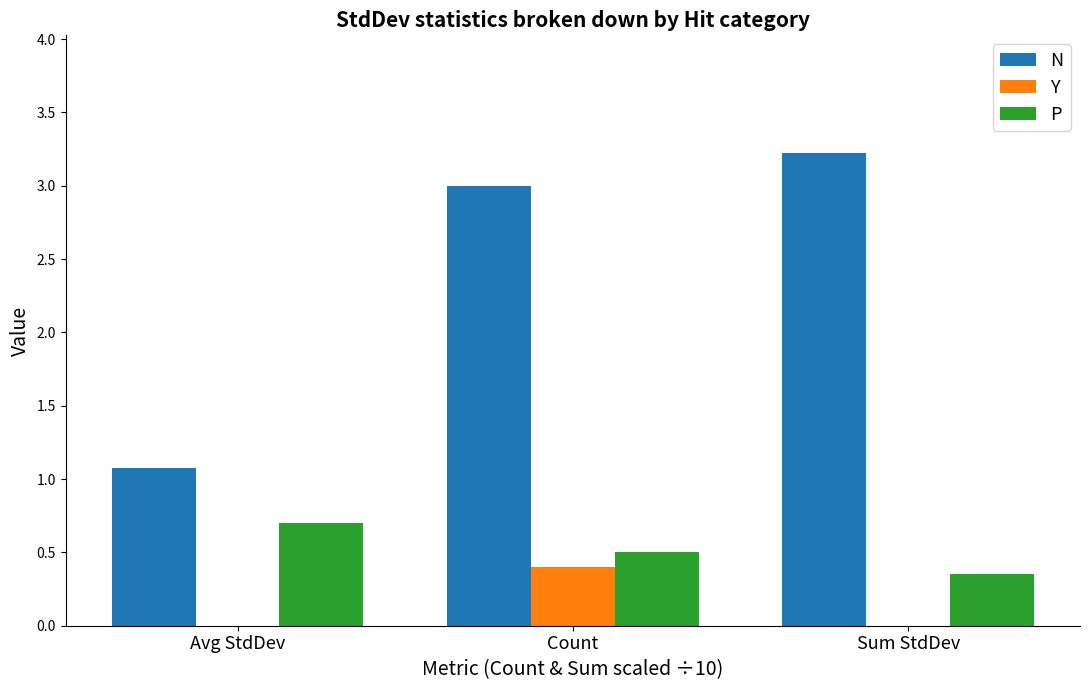

What is the sum of all N values?

7.3